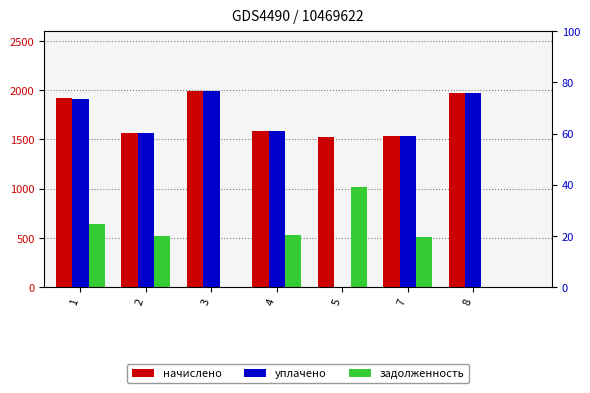

What is the maximum value shown in the chart?

1990.7